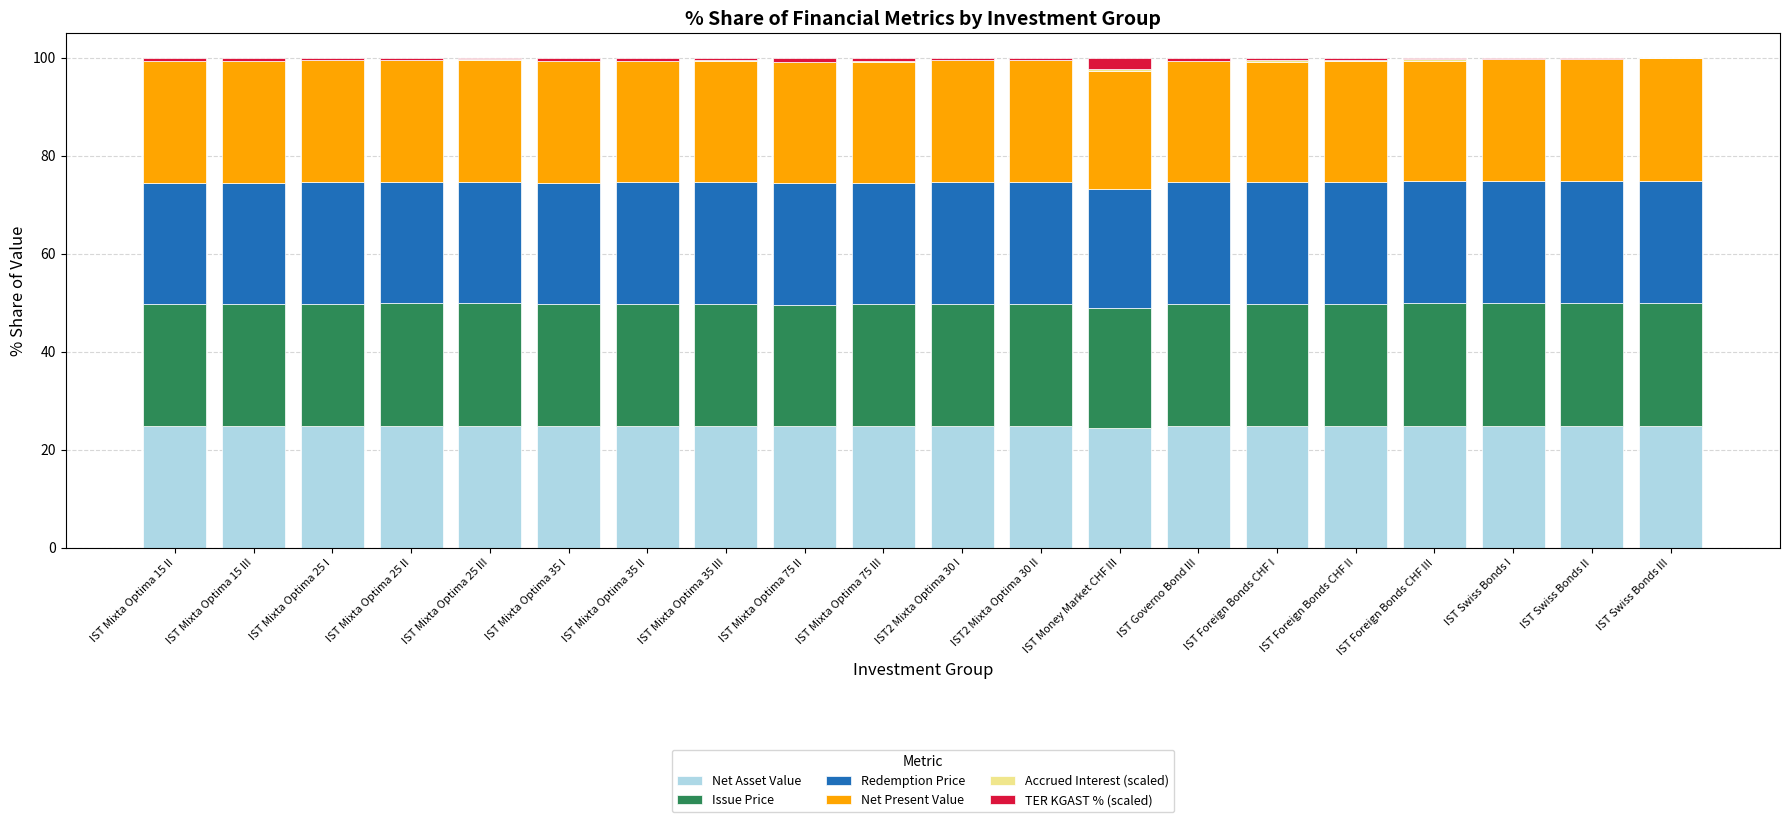

The Net Asset Value series shows 34.8 at IST Swiss Bonds II. True or false?

False